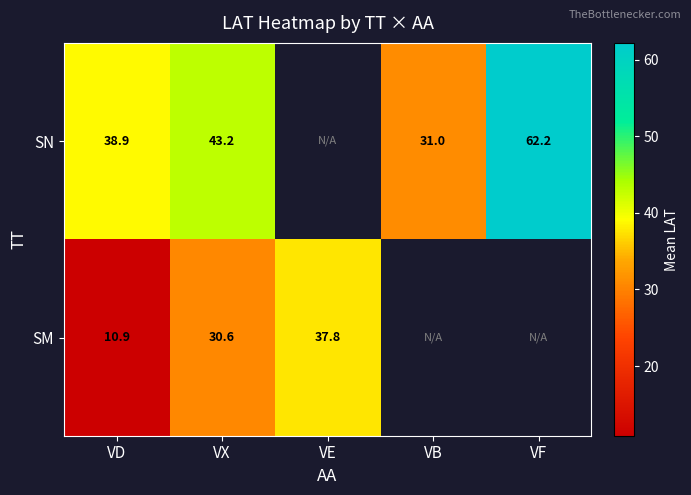

Which label corresponds to the largest value in the chart?

VF